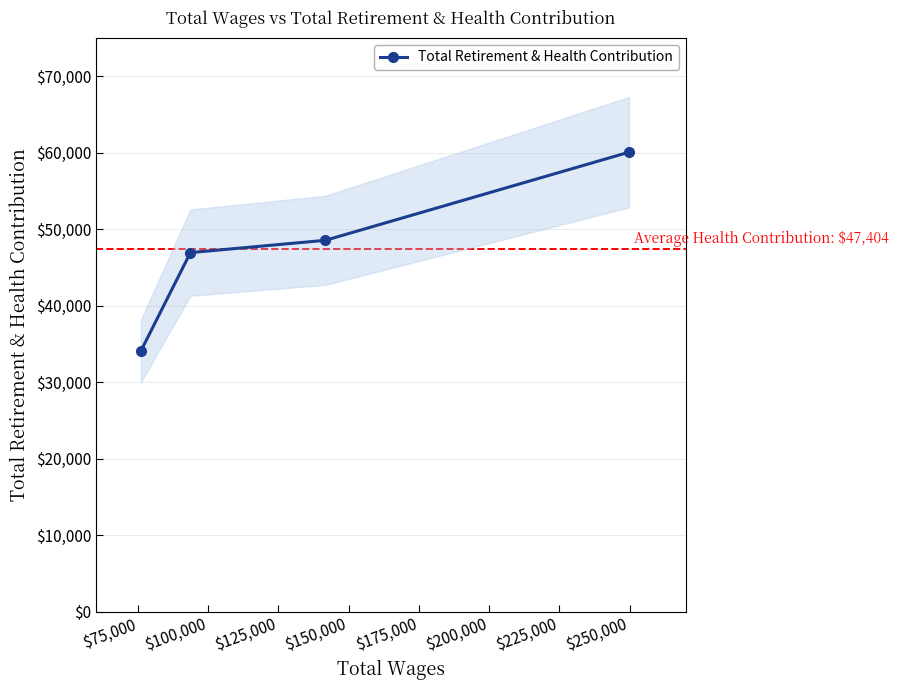

What is the smallest value displayed?

34079